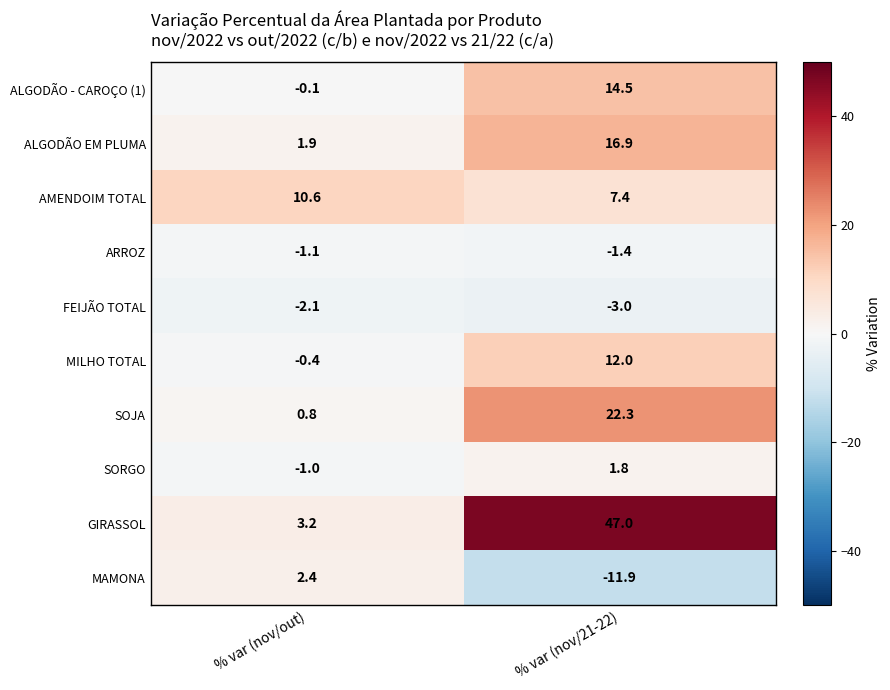

What is the maximum value for ALGODÃO - CAROÇO (1)?

14.5